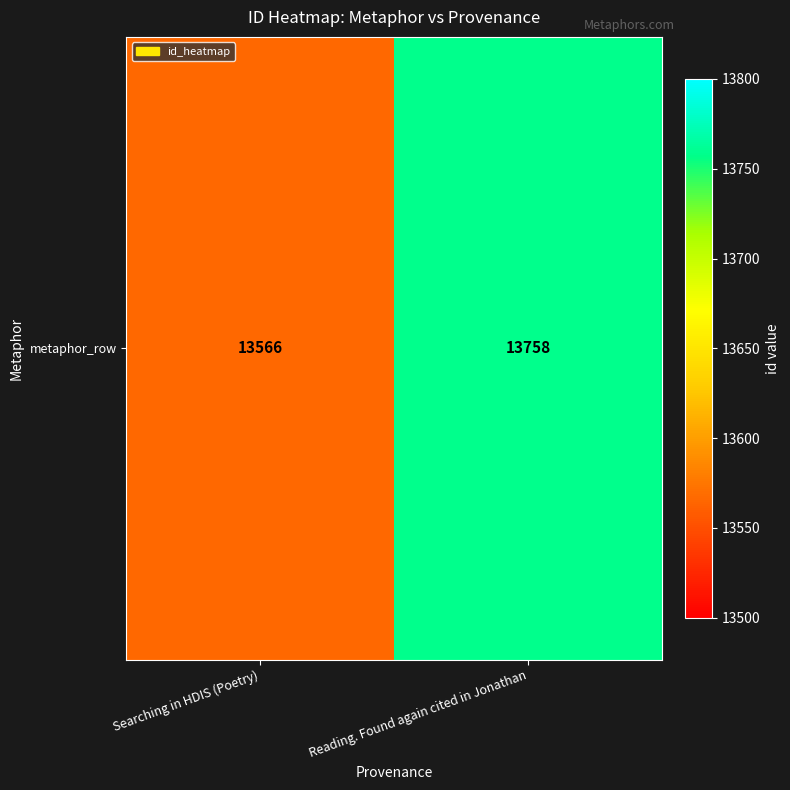

Which category has the highest value across all series?

Reading. Found again cited in Jonathan